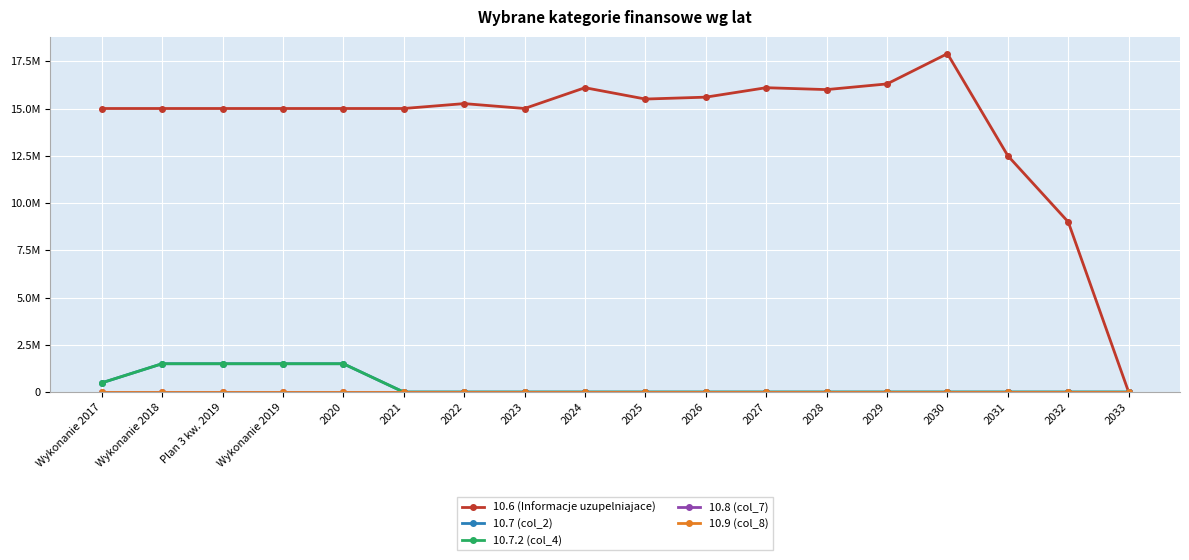

What are all the series names shown in the legend?

10.6 (Informacje uzupelniajace), 10.7 (col_2), 10.7.2 (col_4), 10.8 (col_7), 10.9 (col_8)